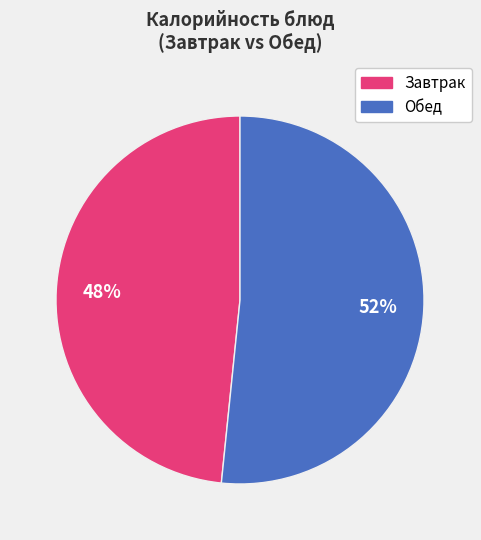

To the nearest percent, what is the average slice percentage?

50%